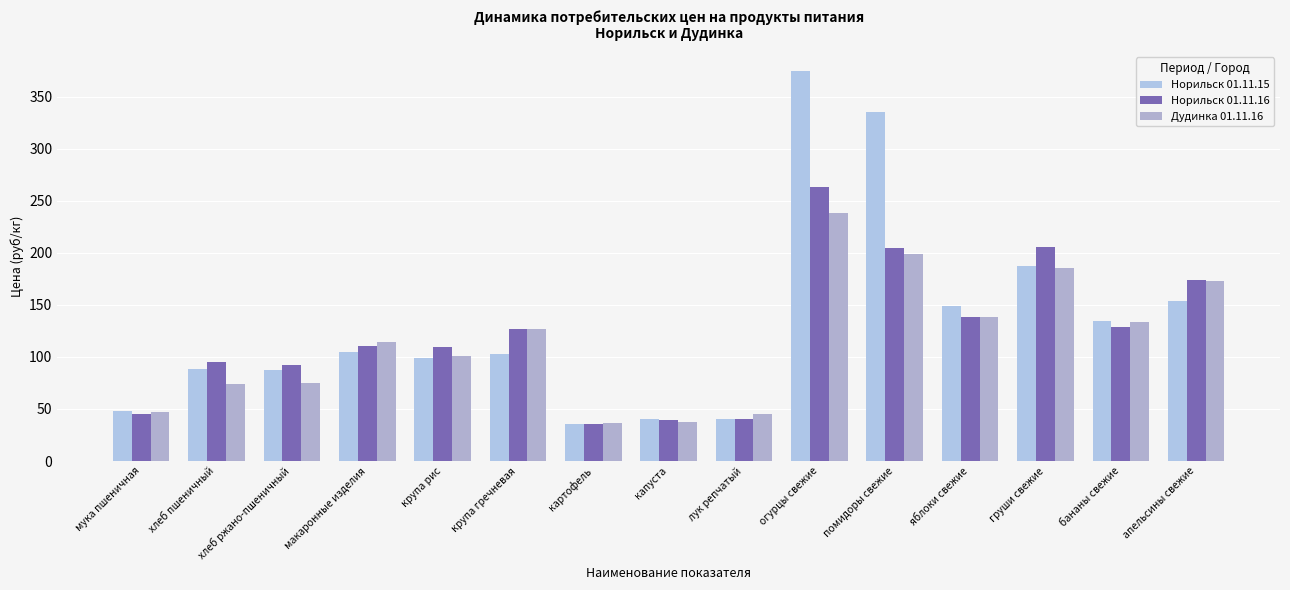

Which category has the highest value in the Норильск 01.11.16 series?

огурцы свежие